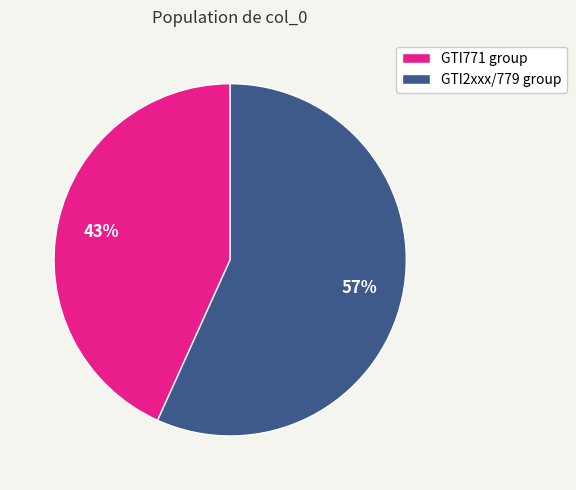

To the nearest percent, what percentage of the pie is GTI771 group?

43%